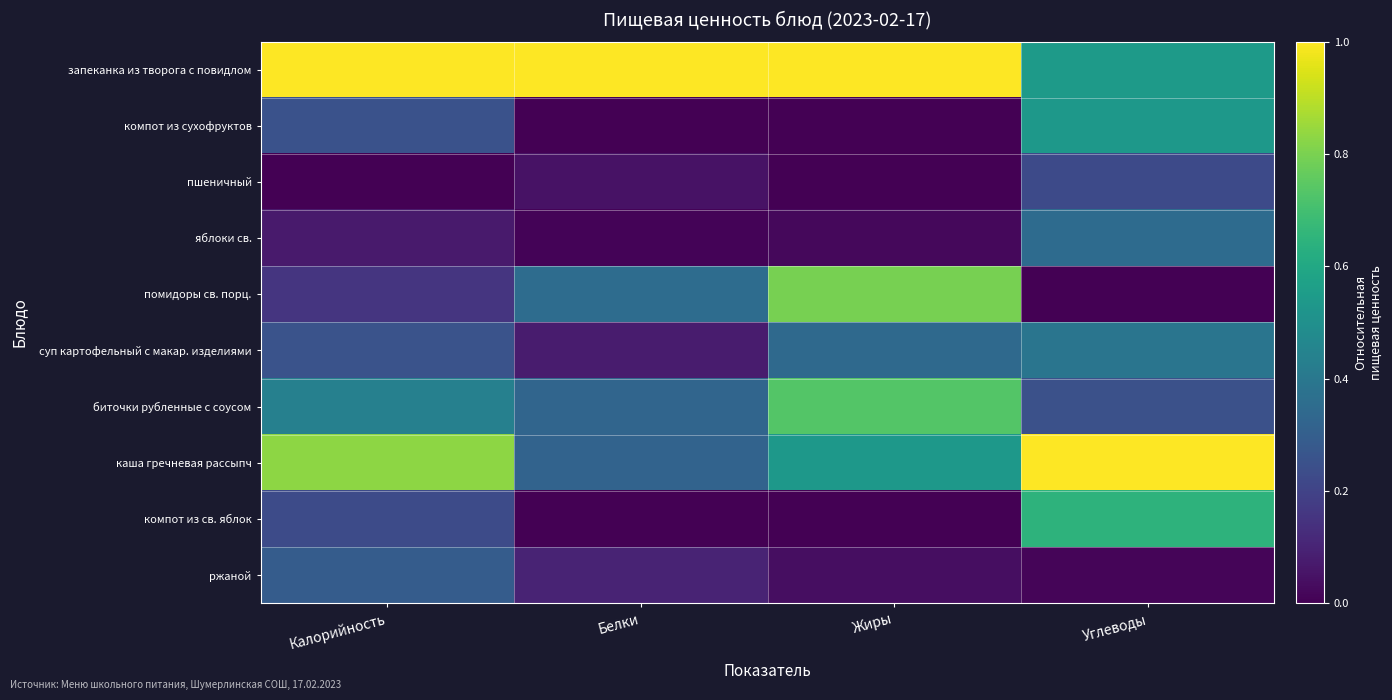

Rank the series by their maximum value, from highest to lowest.

запеканка из творога с повидлом, каша гречневая рассыпч, помидоры св. порц., биточки рубленные с соусом, компот из св. яблок, компот из сухофруктов, суп картофельный с макар. изделиями, яблоки св., ржаной, пшеничный